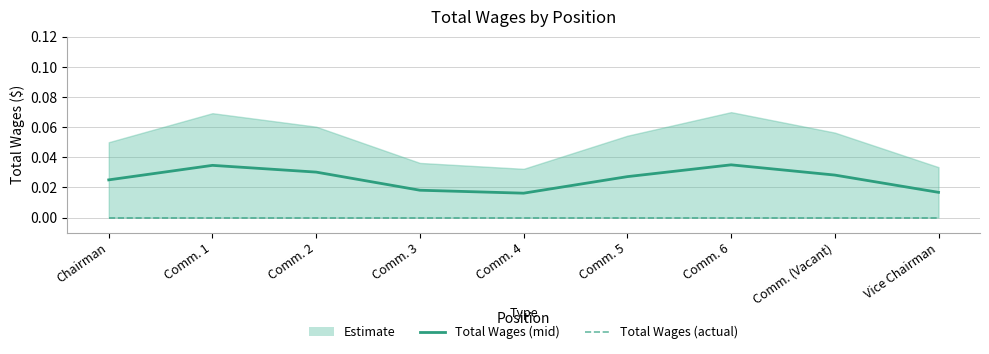

True or false: Total Wages (mid) and Total Wages (actual) cross at least once.

False